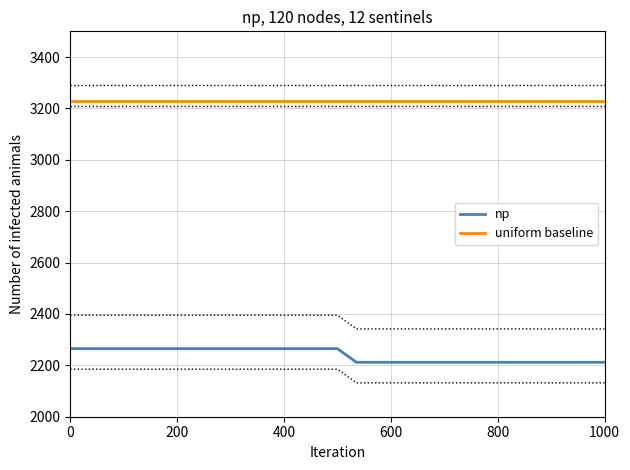

Rank the series by their maximum value, from highest to lowest.

uniform baseline, np